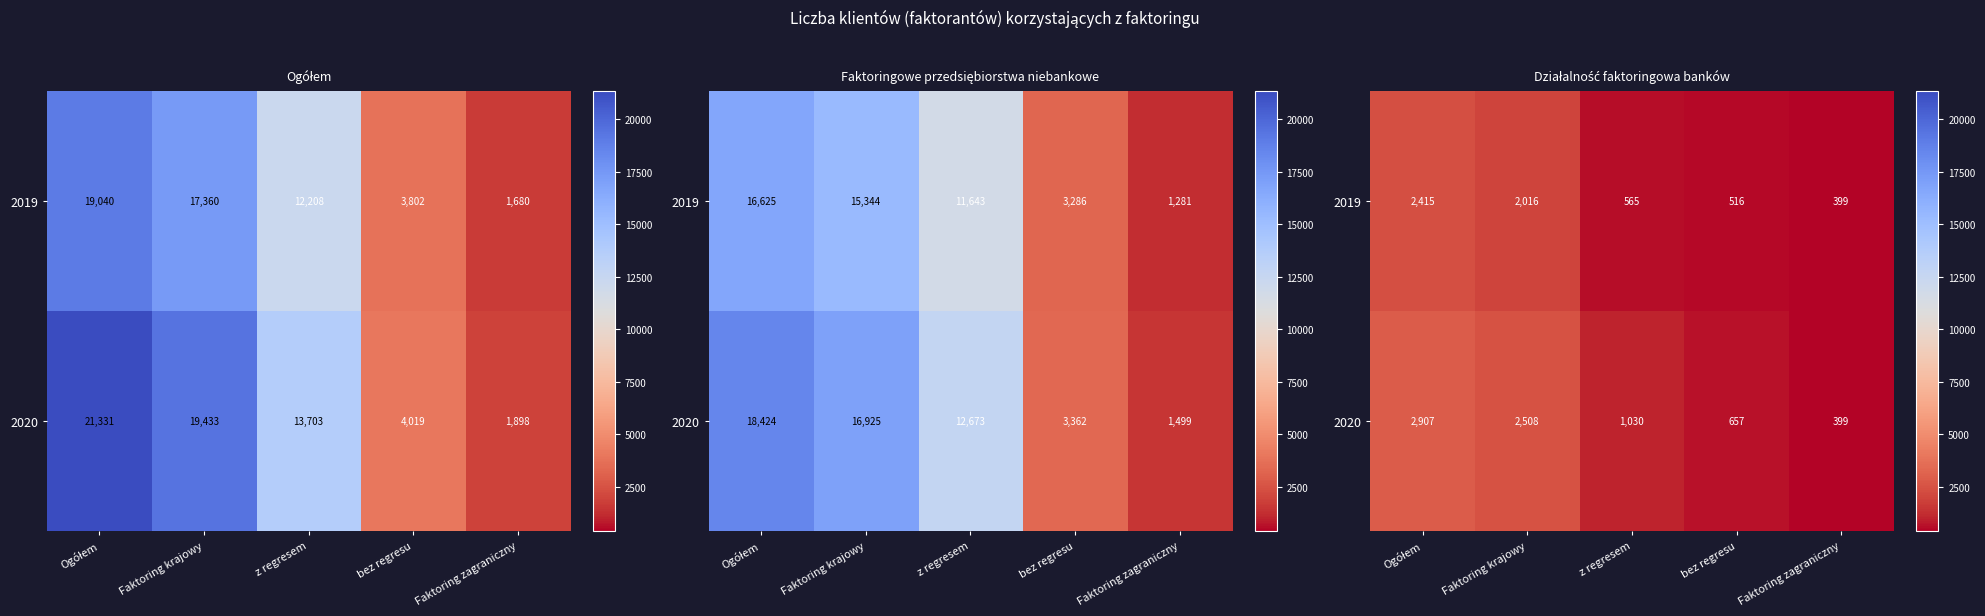

How many distinct data groups are displayed?

2